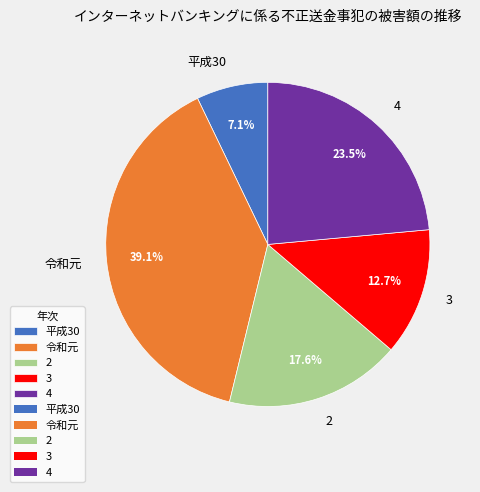

To the nearest percent, what is the difference between the largest and smallest slice percentages?

32%